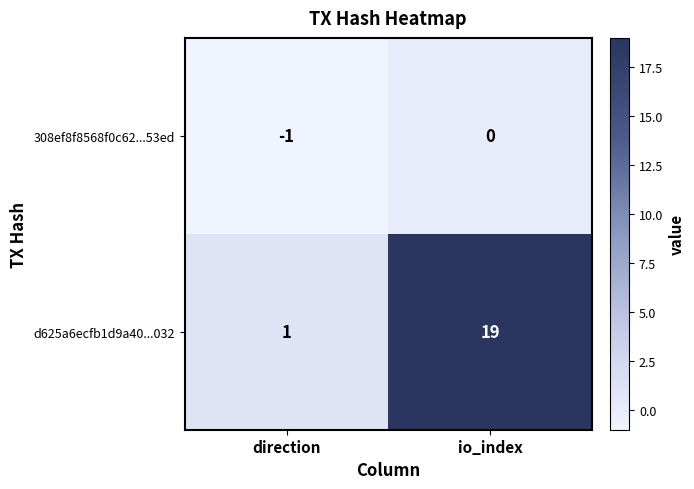

At io_index, list the series in order from largest to smallest.

d625a6ecfb1d9a40...032, 308ef8f8568f0c62...53ed